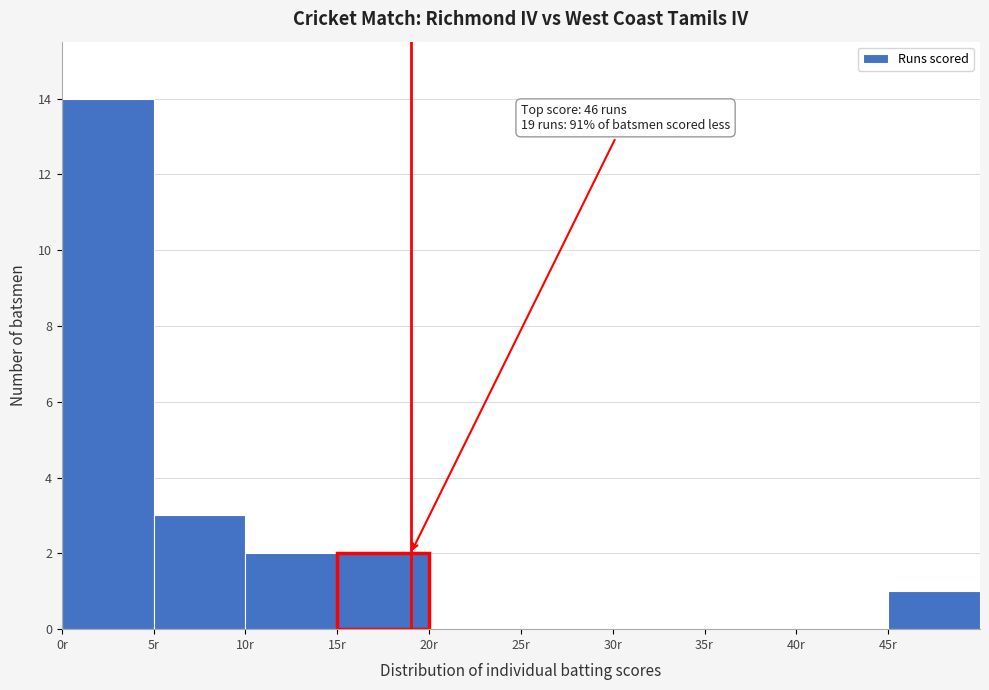

Which range on the x-axis has the tallest bar?

0 to 5